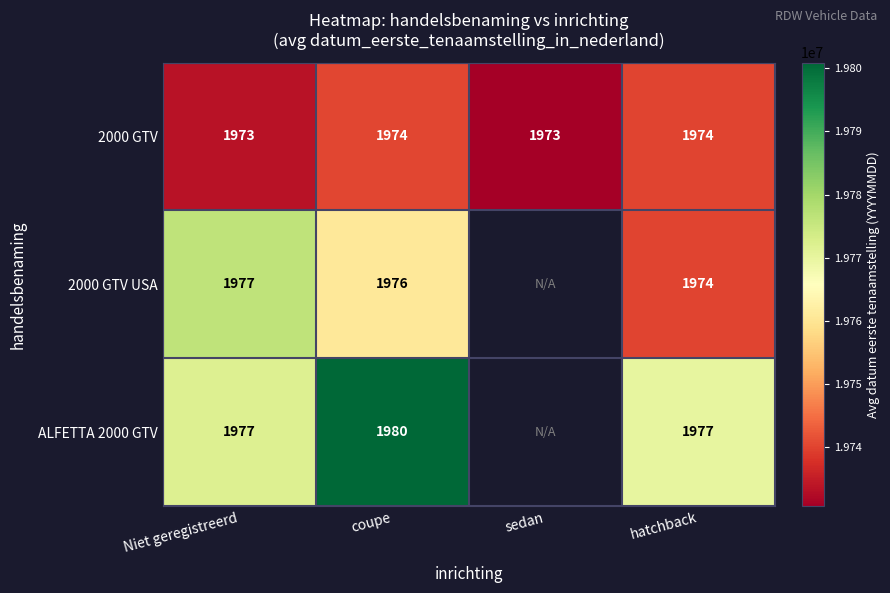

At which category is the sum across all series the highest?

coupe